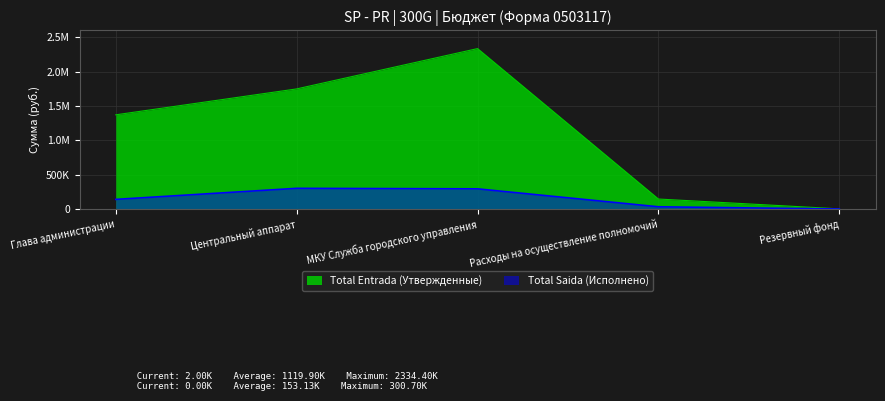

What is the label of the 1st point from the right?

Резервный фонд